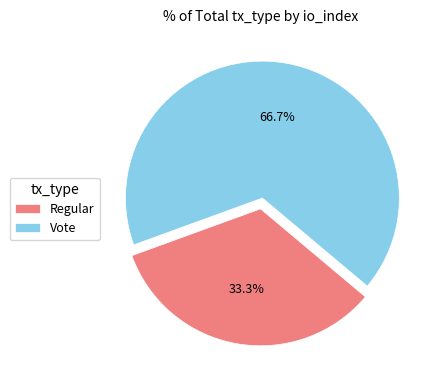

What is the smallest slice in the pie chart?

Regular